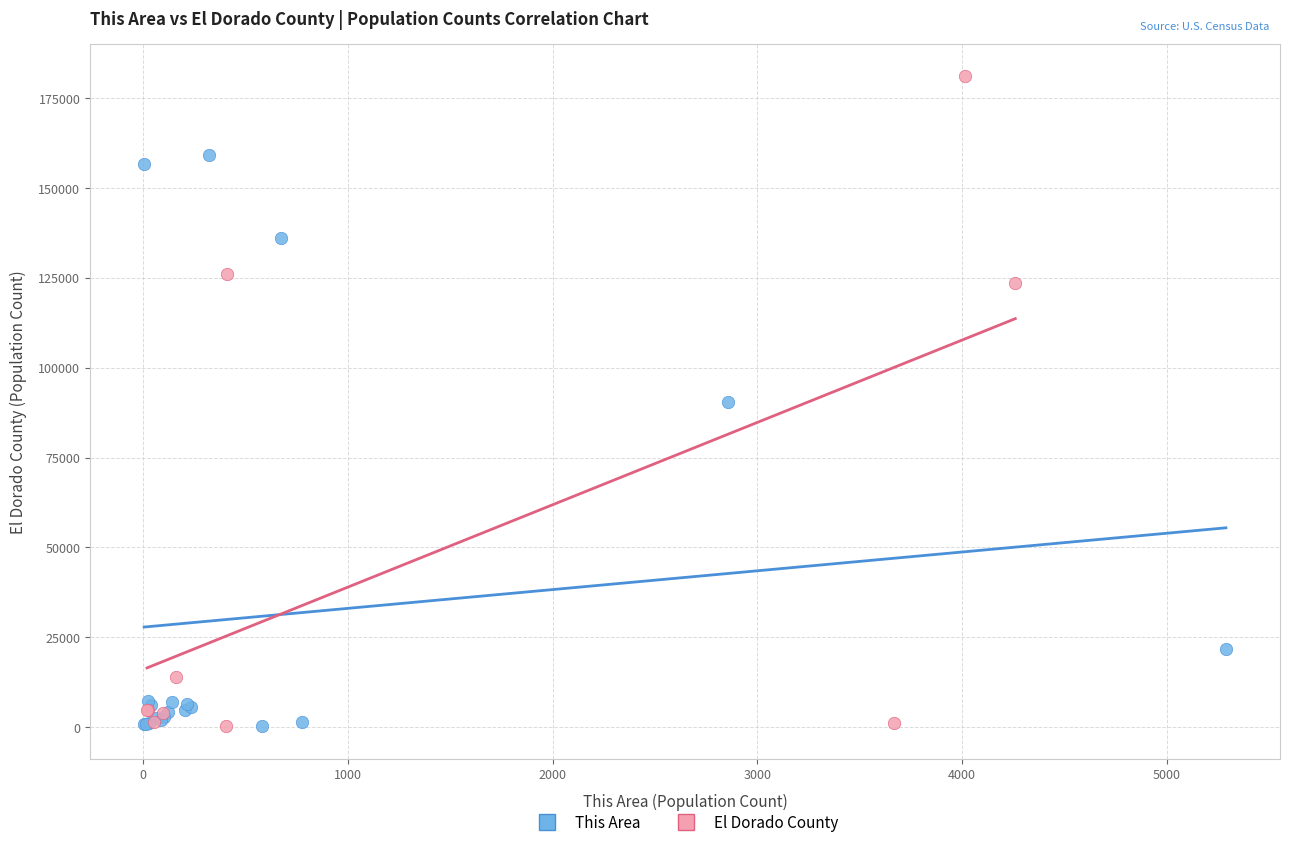

Which series reaches the maximum Y coordinate?

El Dorado County